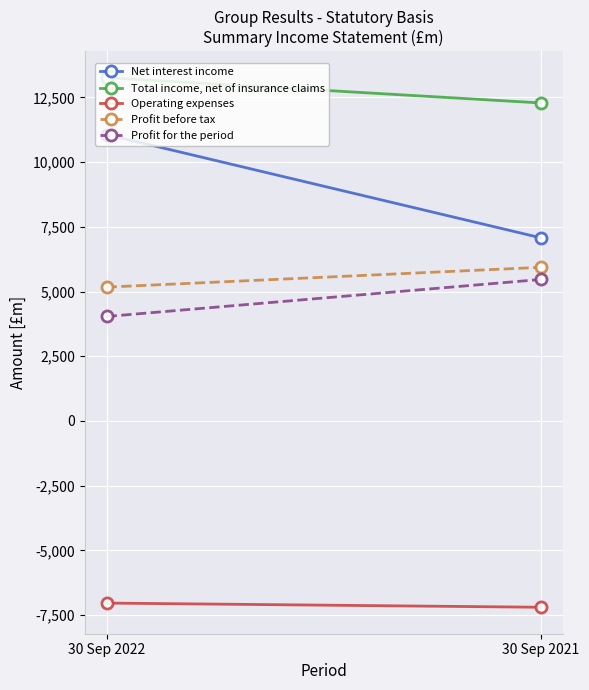

What are all the series names shown in the legend?

Net interest income, Total income, net of insurance claims, Operating expenses, Profit before tax, Profit for the period